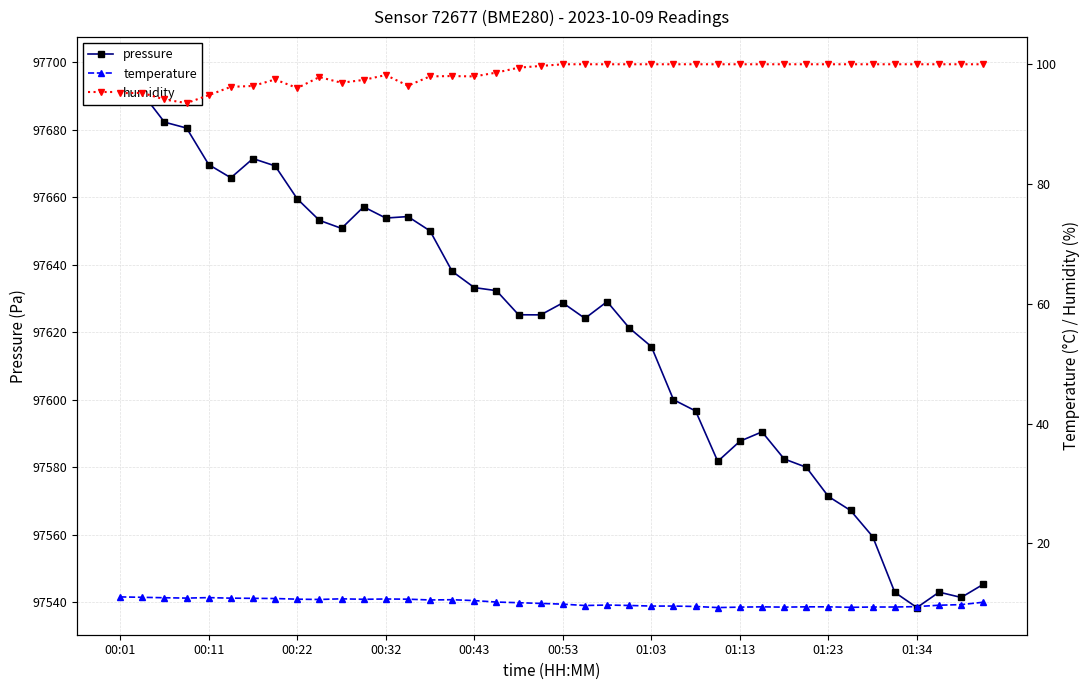

What is the total value across all series at 31?

97689.3